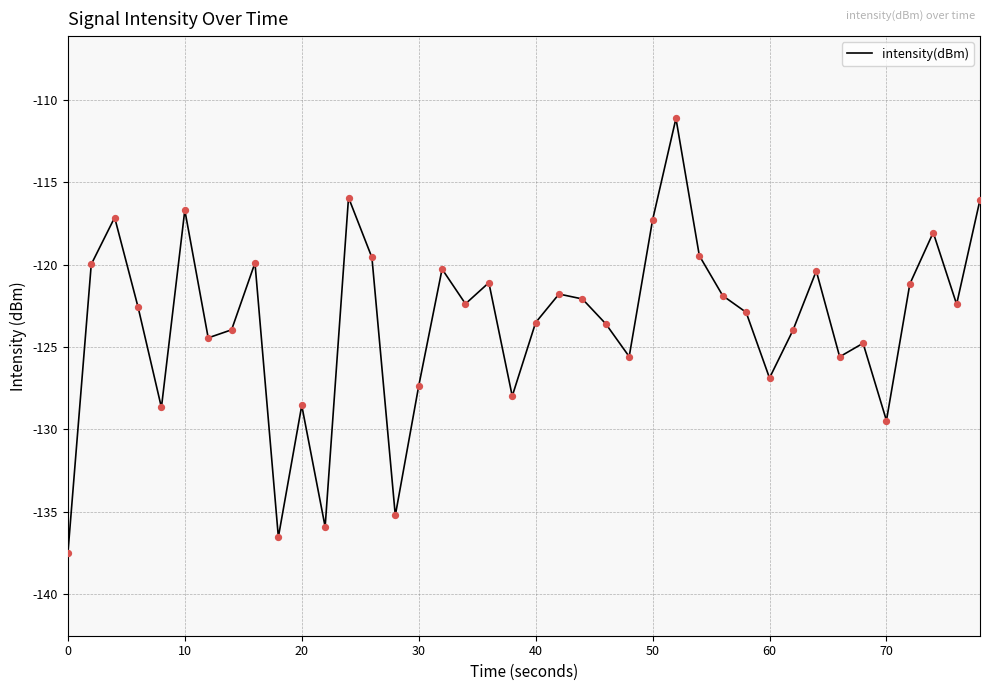

What is the difference between the maximum and minimum values?

26.4